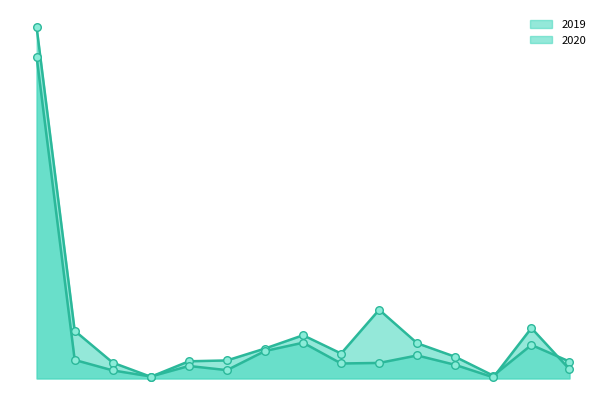

Is the value of 2020 at Sekayam greater than the value of 2019 at Mukok?

No